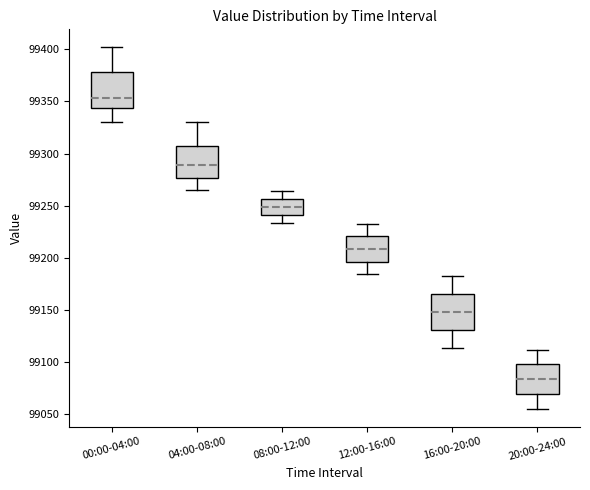

Which box has the highest median line?

00:00-04:00